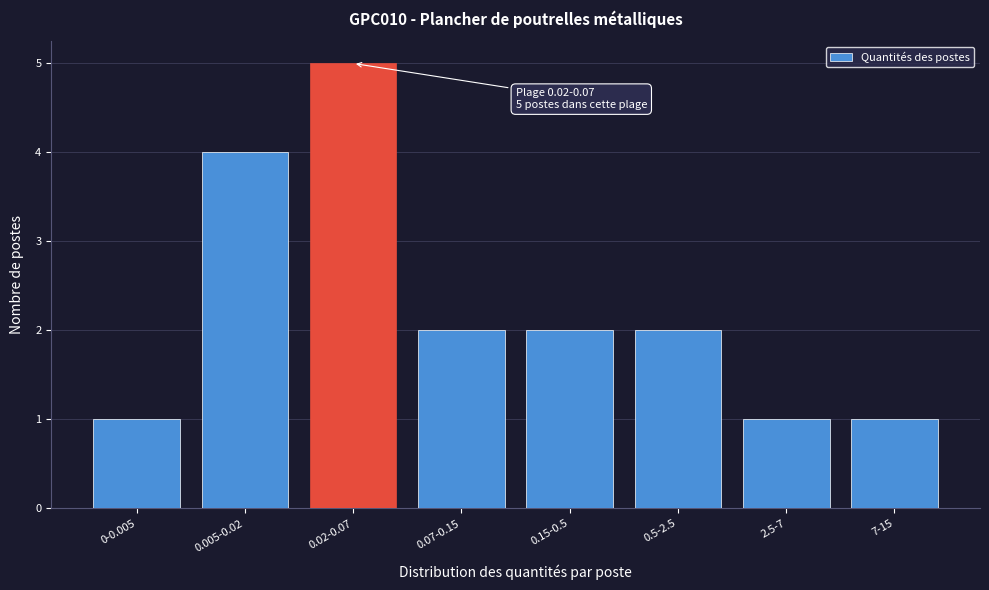

Reading left to right, transcribe all the data shown in this chart.

1	4	5	2	2	2	1	1